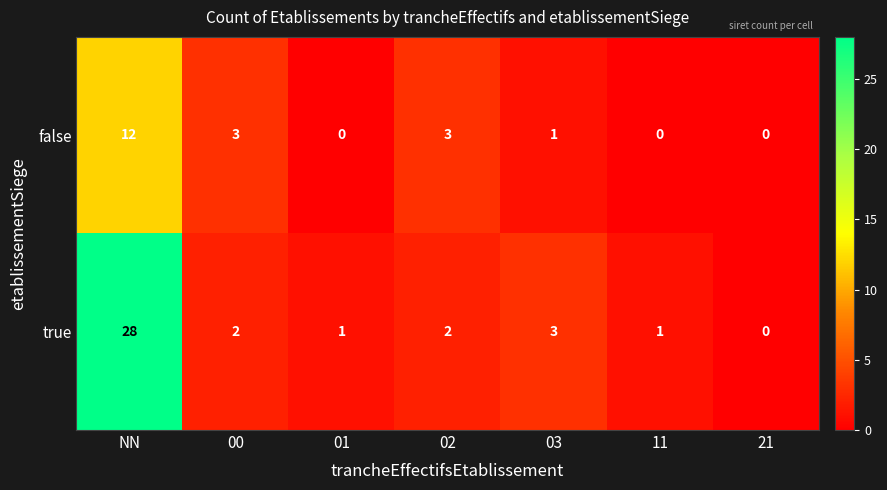

What is the sum of the true values at NN and 01?

29